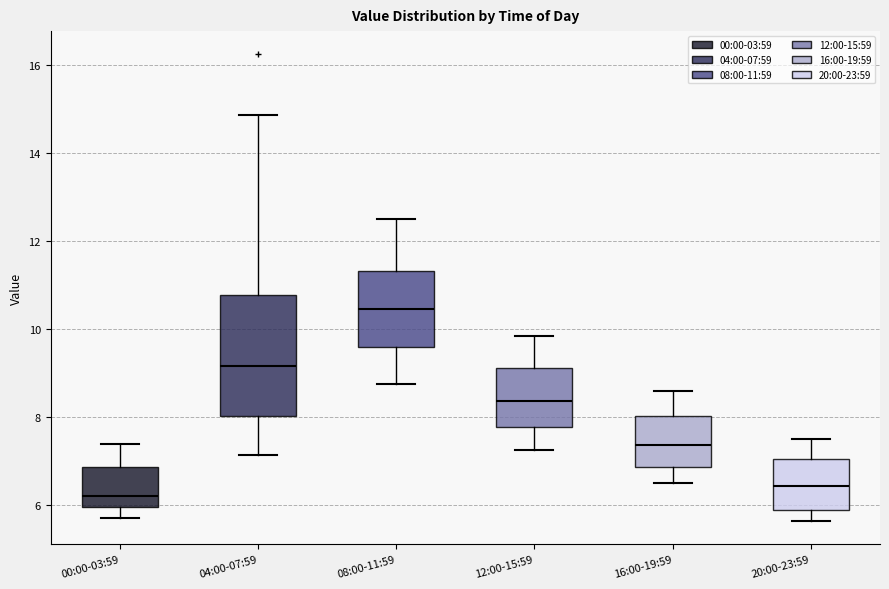

Reading left to right, transcribe this box plot: for each box, give where its median line is, the range the box spans, and where its two whiskers end, as read against the y-axis. The values are not printed on the chart, so give them approximately, as read against the axis.

00:00-03:59: median 6.2, box 6.0 to 6.8, whiskers 5.8 to 7.4
04:00-07:59: median 9.2, box 8.0 to 10.8, whiskers 7.2 to 14.8
08:00-11:59: median 10.4, box 9.6 to 11.4, whiskers 8.8 to 12.6
12:00-15:59: median 8.4, box 7.8 to 9.2, whiskers 7.2 to 9.8
16:00-19:59: median 7.4, box 6.8 to 8.0, whiskers 6.6 to 8.6
20:00-23:59: median 6.4, box 5.8 to 7.0, whiskers 5.6 to 7.6